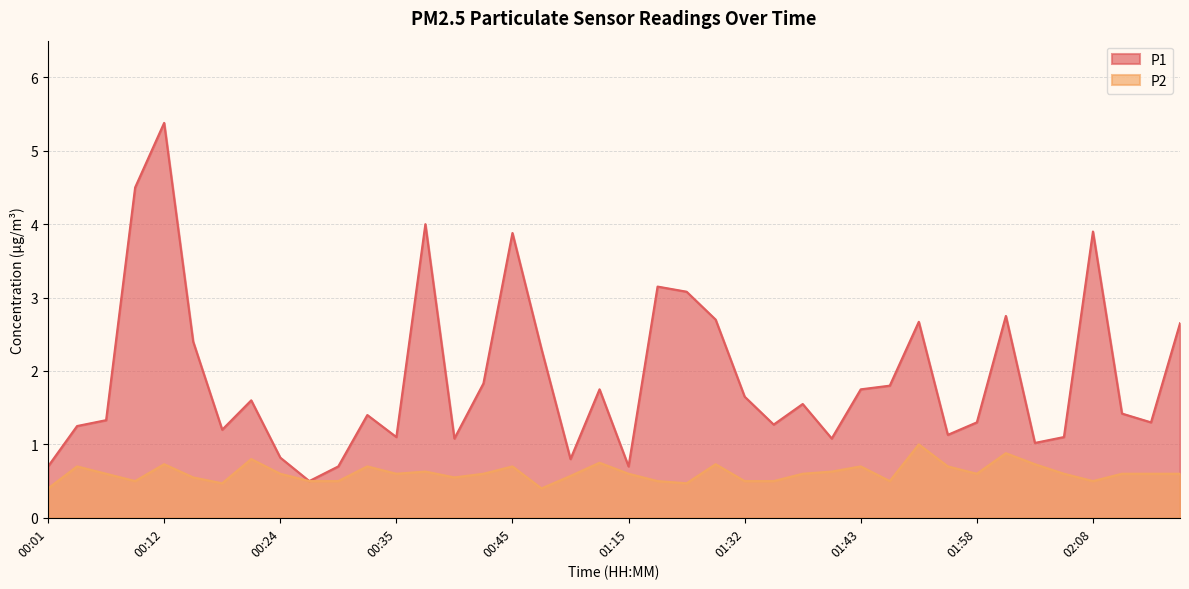

Count the number of data series in this chart.

2